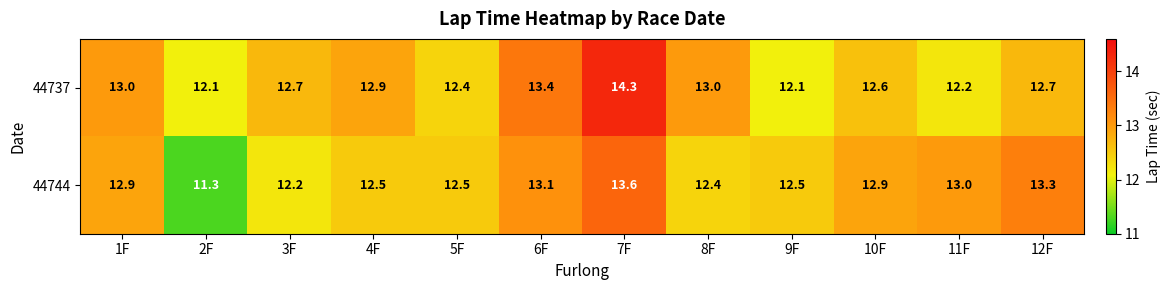

True or false: 44737 has a value of 8.8 at 10F.

False